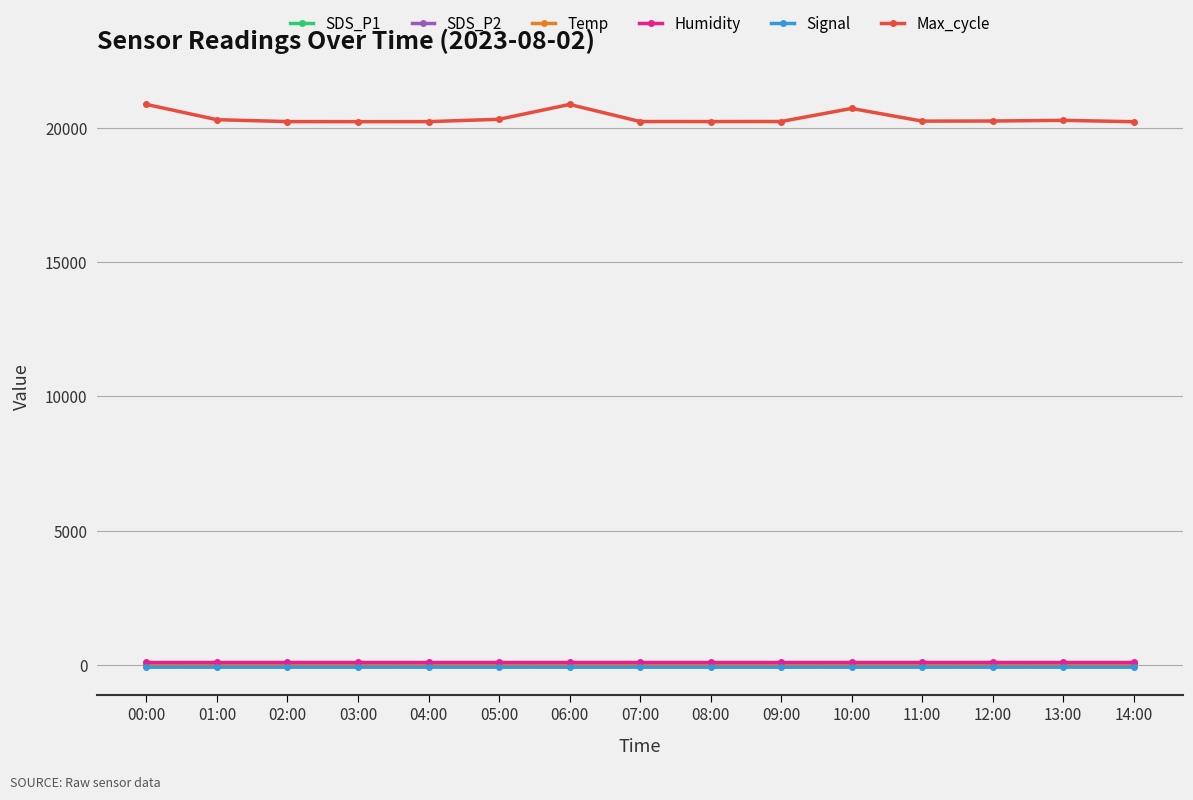

How many Signal values are between -82 and -81?

15